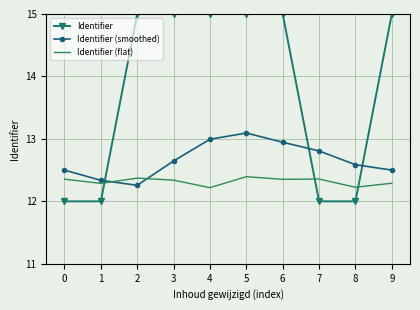

What is the lowest value of the Identifier series?

12.0